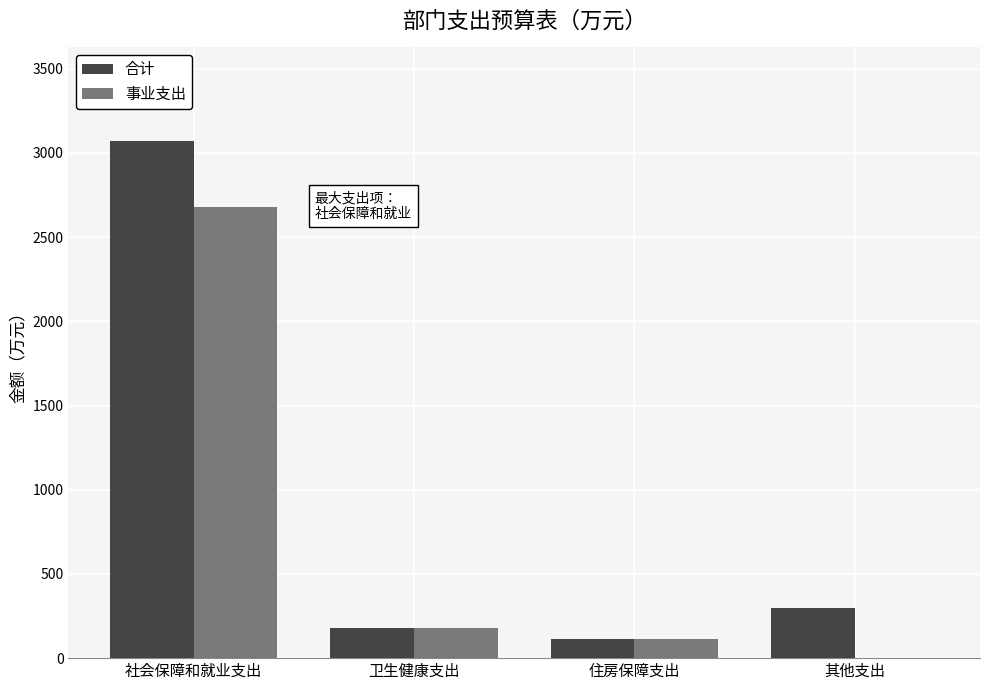

What is the total value across all series at 卫生健康支出?

353.6